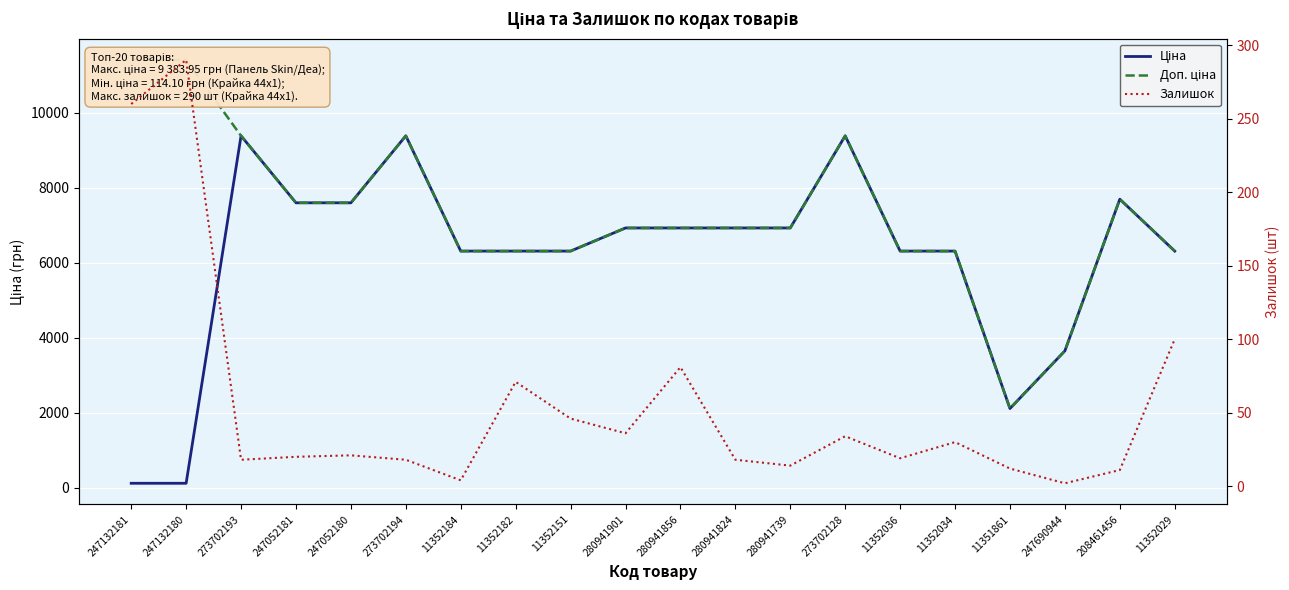

Which category has the highest value in the Залишок series?

247132180